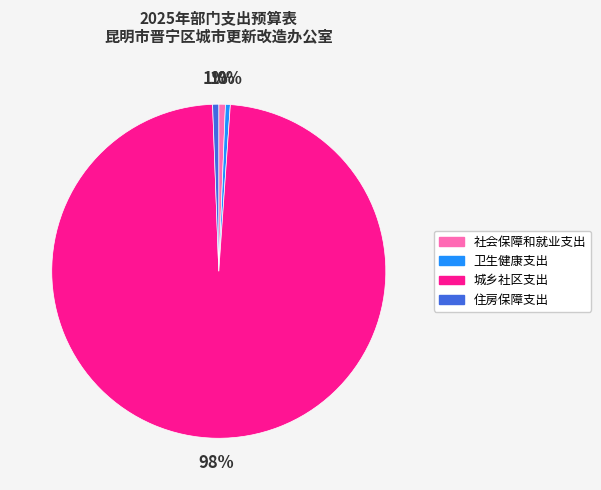

To the nearest percent, what is the combined percentage of 住房保障支出 and 卫生健康支出?

1%